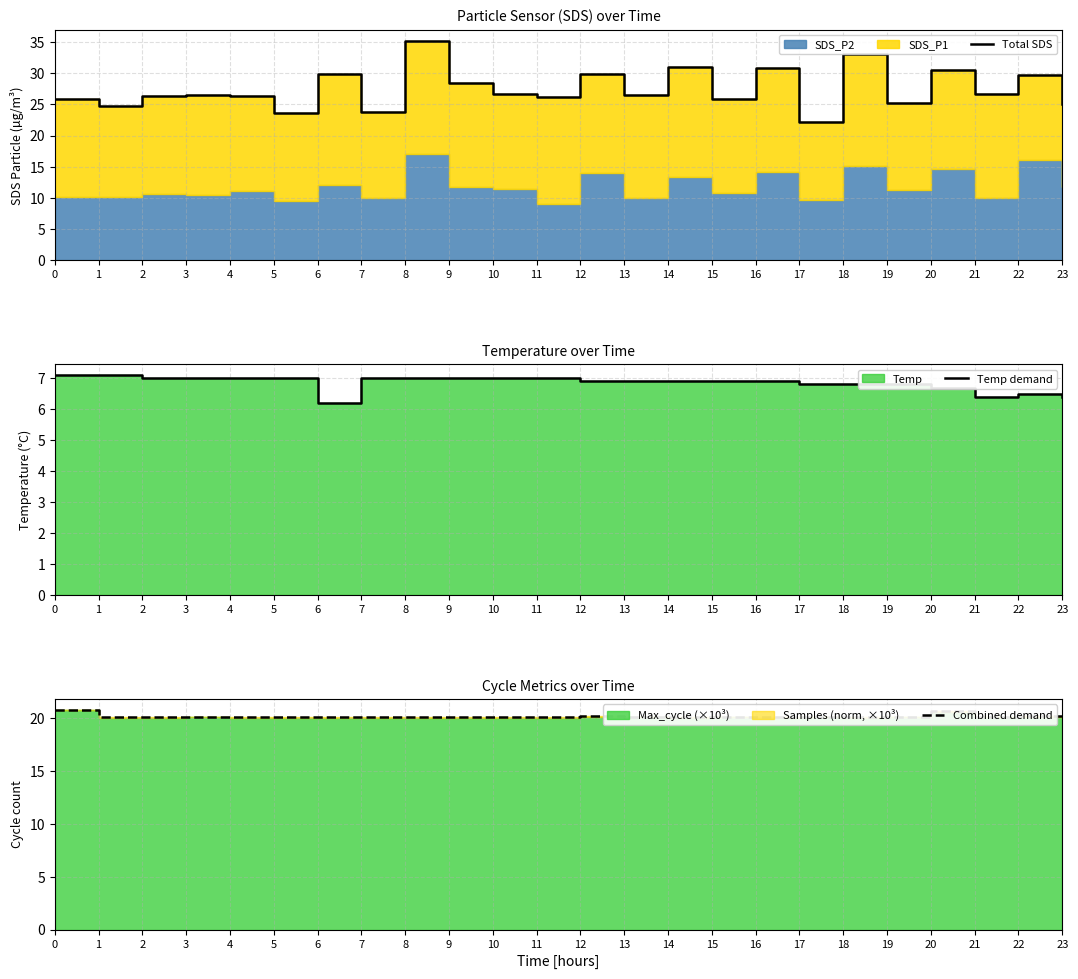

Reading left to right, what are all the values shown in this chart?

Total SDS: 25.9	24.7	26.3	26.5	26.4	23.6	29.9	23.7	35.2	28.5	26.6	26.1	29.8	26.4	31.0	25.9	30.9	22.2	33.1	25.2	30.5	26.6	29.8	25.0
Temp demand: 7.1	7.1	7.0	7.0	7.0	7.0	6.2	7.0	7.0	7.0	7.0	7.0	6.9	6.9	6.9	6.9	6.9	6.8	6.8	6.8	6.7	6.4	6.5	6.4
Combined demand: 20.8	20.1	20.1	20.1	20.1	20.1	20.1	20.1	20.1	20.1	20.1	20.1	20.2	20.1	20.1	20.1	20.1	20.1	20.1	20.1	20.6	20.1	20.2	20.1